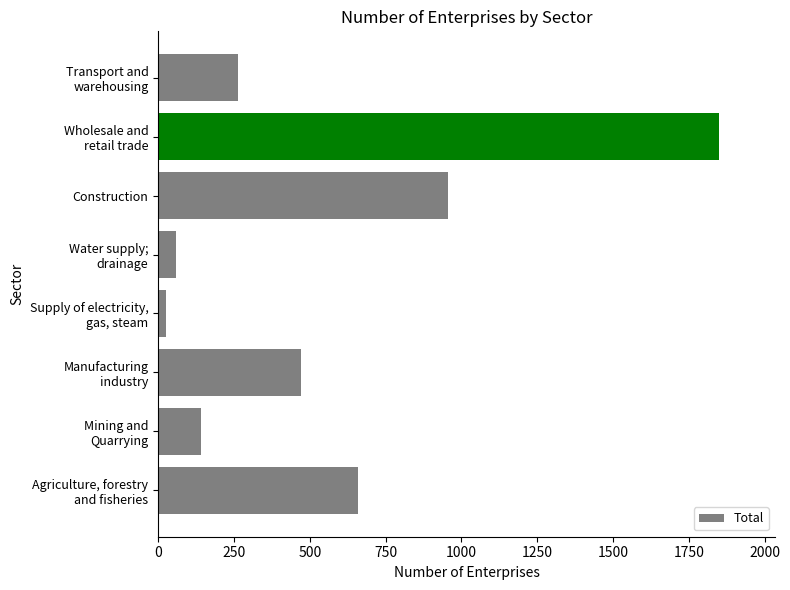

What is the smallest value displayed?

27